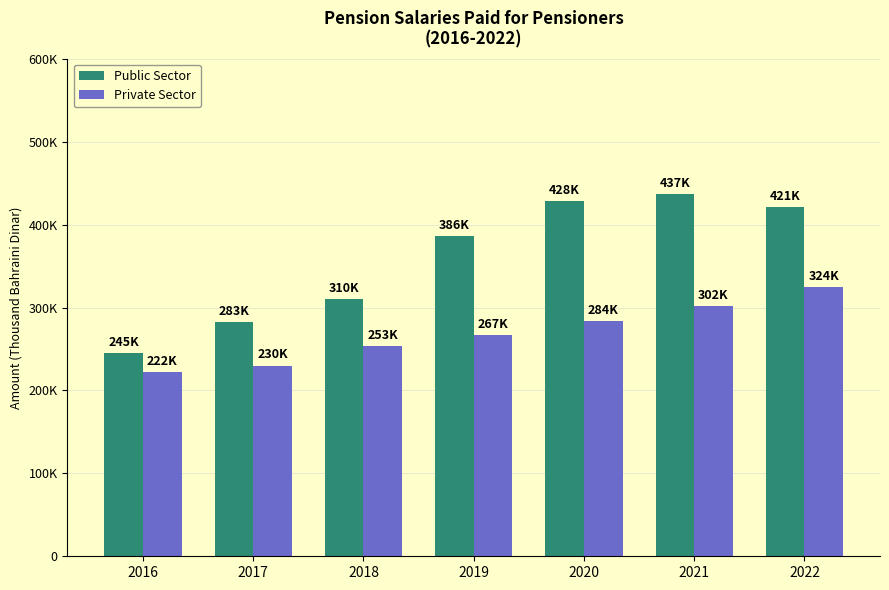

At which label does Public Sector reach its peak?

2021